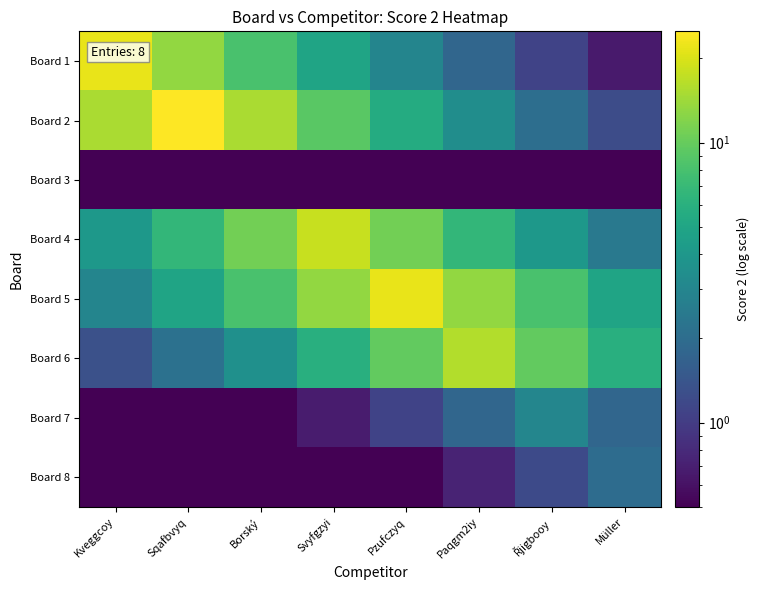

Reading left to right, extract all data points from this chart.

Board 1: Kveggcoy=22.0	Sqafbvyq=13.3	Borský=8.1	Svyfgzyi=4.9	Pzufczyq=3.0	Paqgm2iy=1.8	Řjigbooy=1.1	Müller=0.7
Board 2: Kveggcoy=15.2	Sqafbvyq=25.0	Borský=15.2	Svyfgzyi=9.2	Pzufczyq=5.6	Paqgm2iy=3.4	Řjigbooy=2.1	Müller=1.2
Board 3: Kveggcoy=0.0	Sqafbvyq=0.0	Borský=0.0	Svyfgzyi=0.0	Pzufczyq=0.0	Paqgm2iy=0.0	Řjigbooy=0.0	Müller=0.0
Board 4: Kveggcoy=4.0	Sqafbvyq=6.6	Borský=10.9	Svyfgzyi=18.0	Pzufczyq=10.9	Paqgm2iy=6.6	Řjigbooy=4.0	Müller=2.4
Board 5: Kveggcoy=3.0	Sqafbvyq=4.9	Borský=8.1	Svyfgzyi=13.3	Pzufczyq=22.0	Paqgm2iy=13.3	Řjigbooy=8.1	Müller=4.9
Board 6: Kveggcoy=1.3	Sqafbvyq=2.2	Borský=3.6	Svyfgzyi=5.9	Pzufczyq=9.7	Paqgm2iy=16.0	Řjigbooy=9.7	Müller=5.9
Board 7: Kveggcoy=0.1	Sqafbvyq=0.2	Borský=0.4	Svyfgzyi=0.7	Pzufczyq=1.1	Paqgm2iy=1.8	Řjigbooy=3.0	Müller=1.8
Board 8: Kveggcoy=0.1	Sqafbvyq=0.1	Borský=0.2	Svyfgzyi=0.3	Pzufczyq=0.4	Paqgm2iy=0.7	Řjigbooy=1.2	Müller=2.0